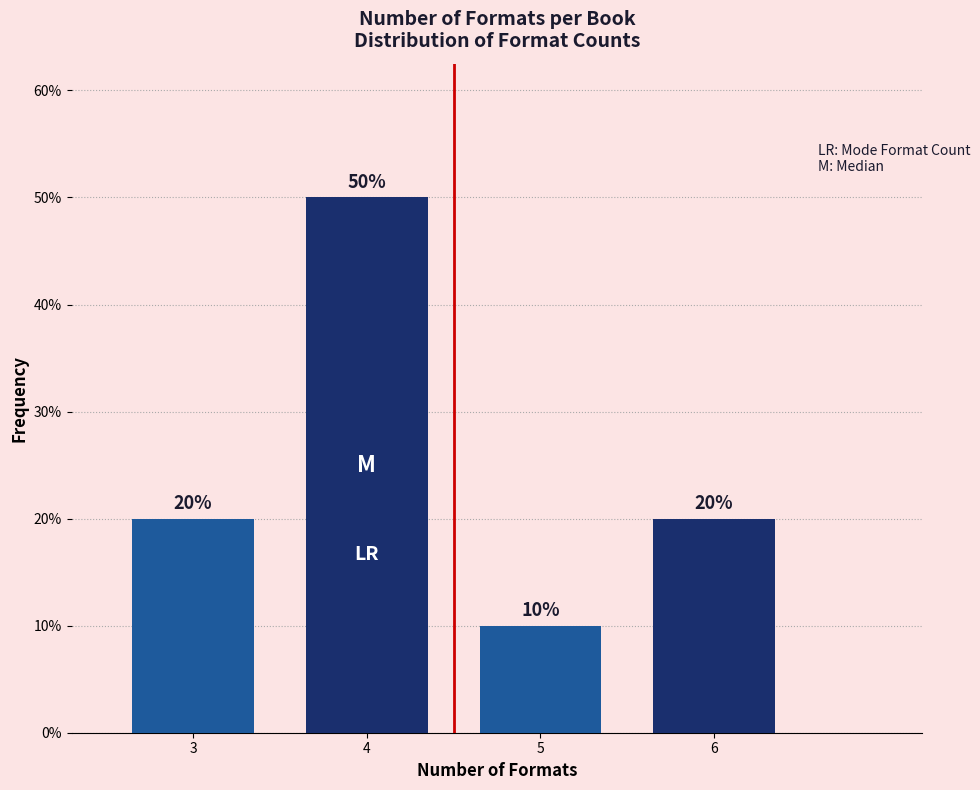

Does the chart contain any negative values?

No